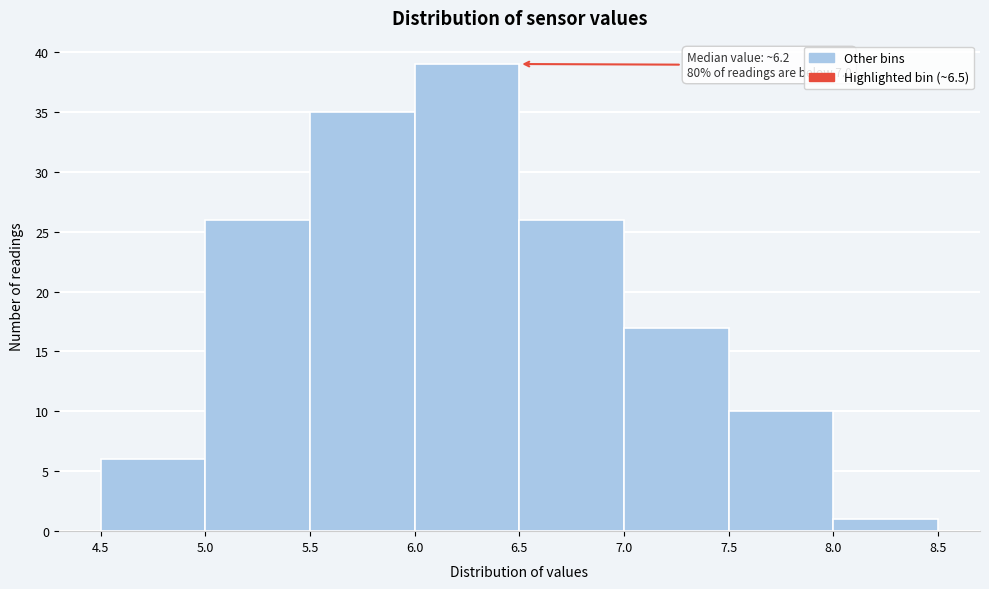

Over which range of the x-axis is the bar tallest?

6.0 to 6.5